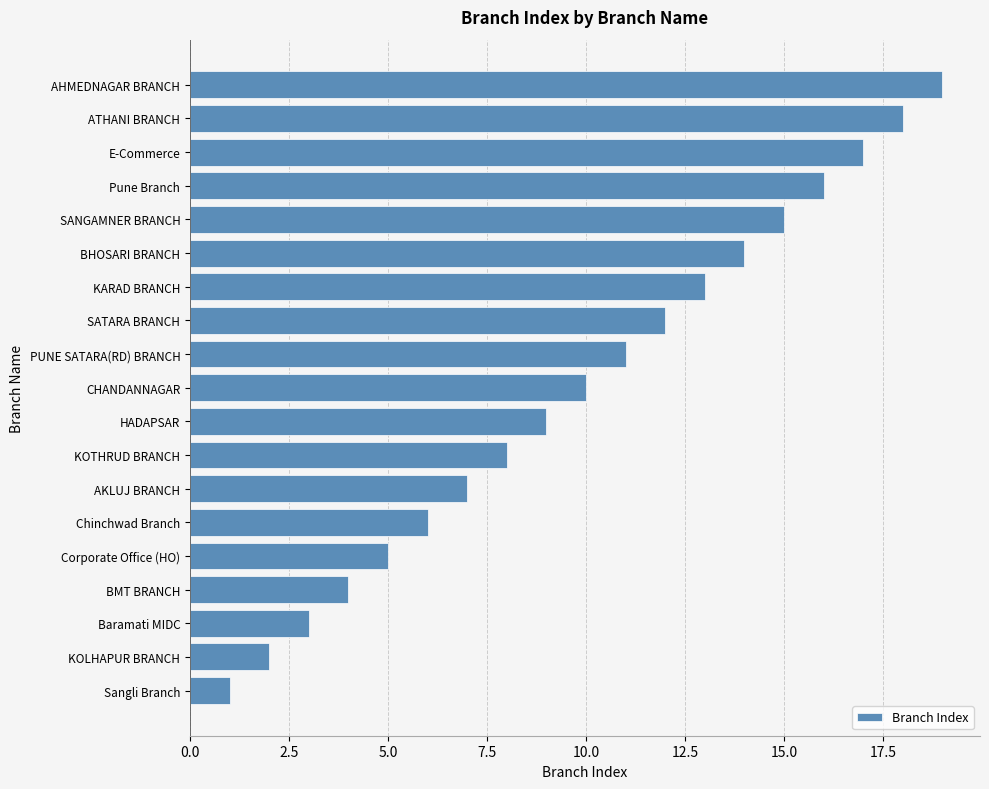

What is the change in value from Baramati MIDC to KOTHRUD BRANCH?

+5